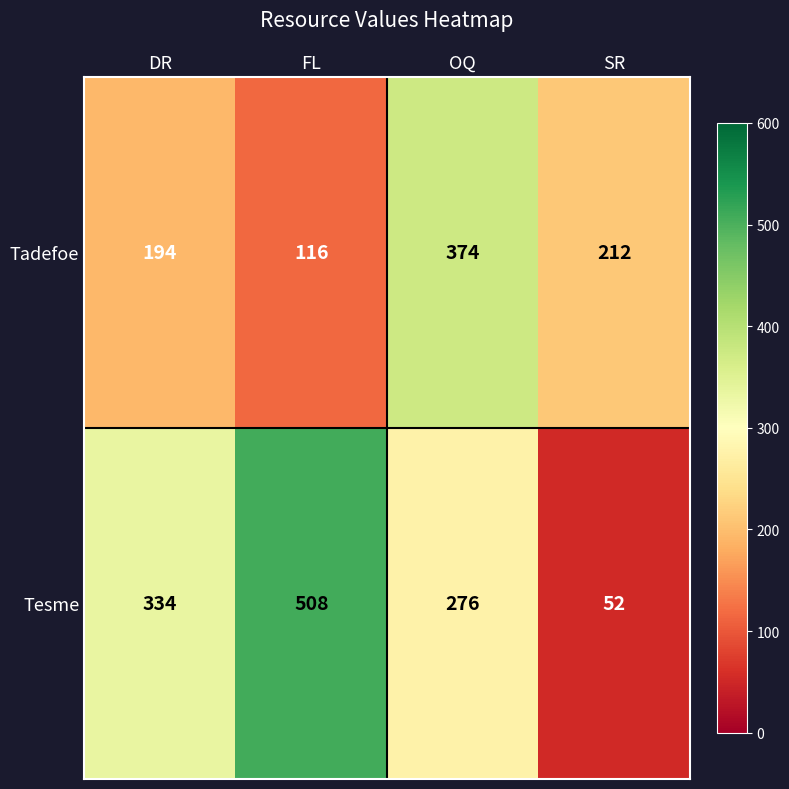

Reading left to right, what are all the values shown in this chart?

Tadefoe: 194	116	374	212
Tesme: 334	508	276	52